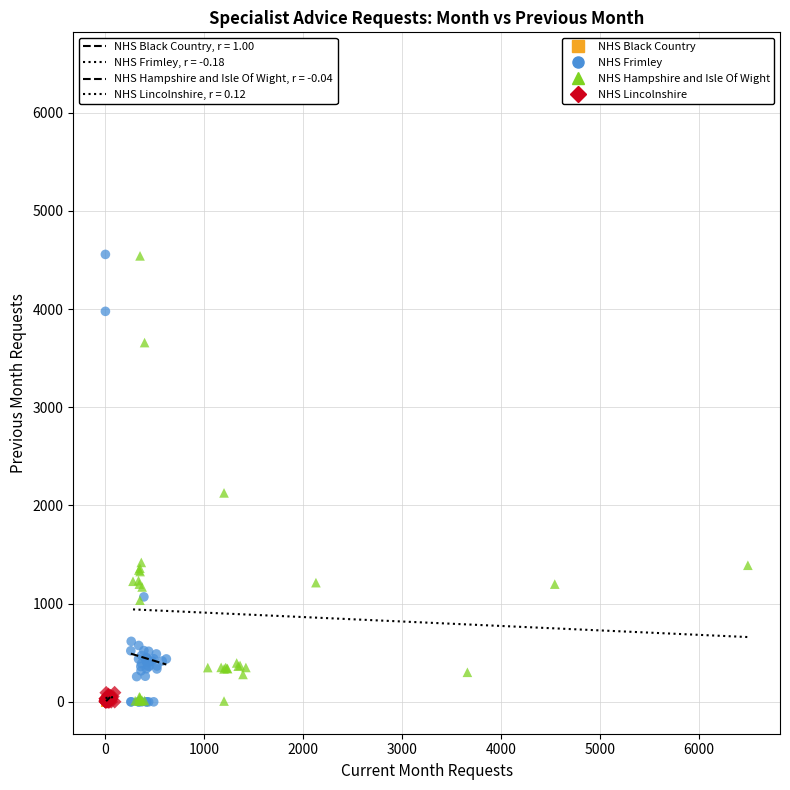

Which series has the largest Y range (max minus min)?

NHS Hampshire and Isle Of Wight